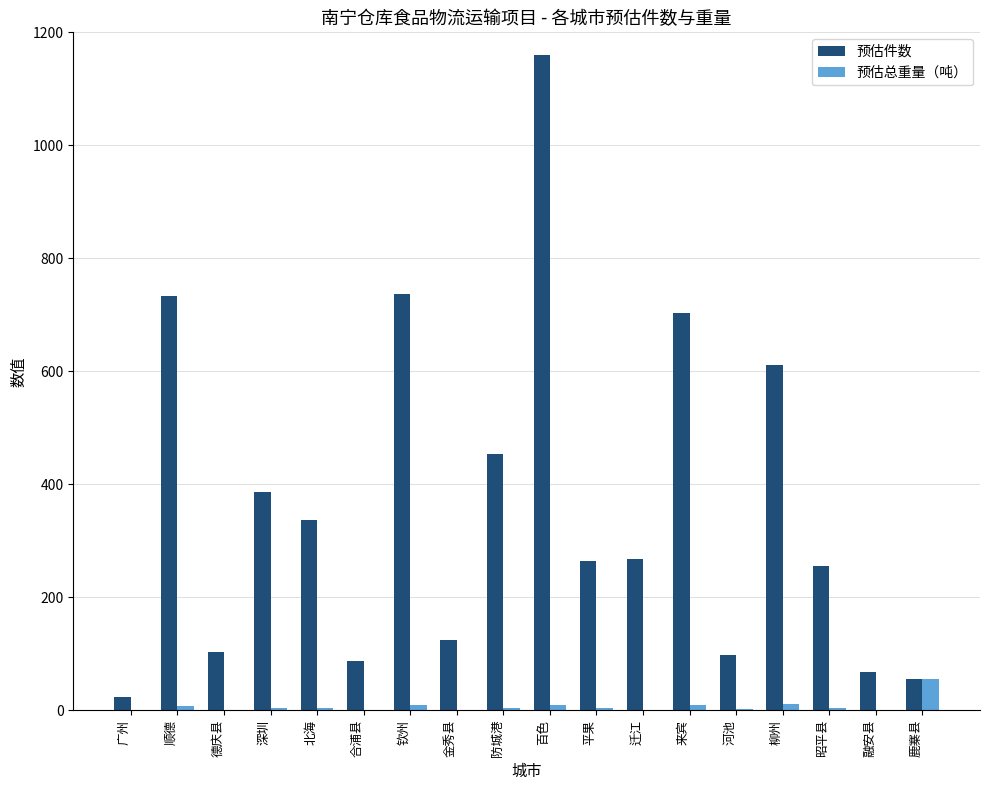

What is the difference between the 预估件数 values at 鹿寨县 and 来宾?

649.0